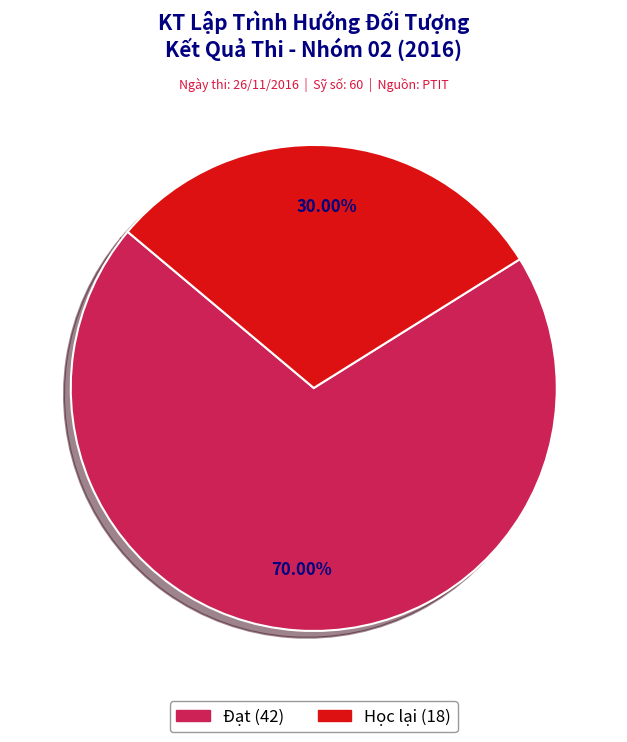

How many slices are in this pie chart?

2